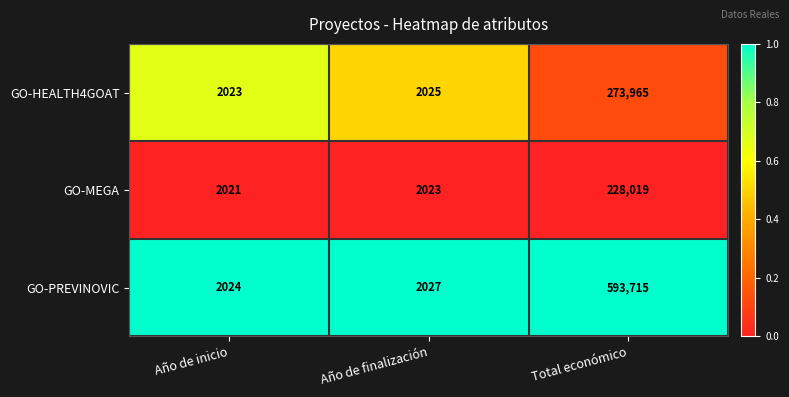

Which series changed the most between Año de inicio and Año de finalización?

GO-PREVINOVIC